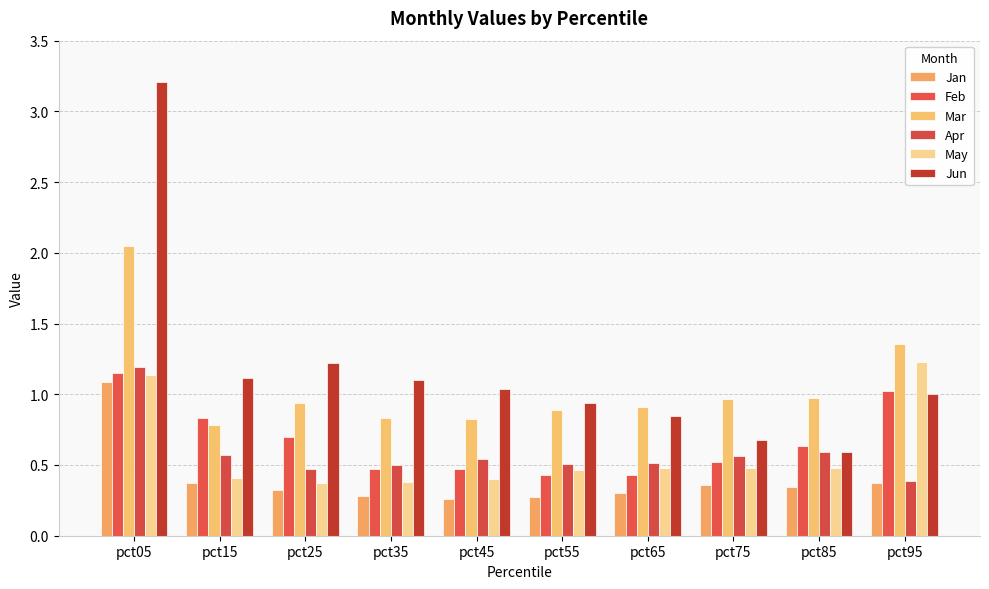

How many bars are there in total?

60